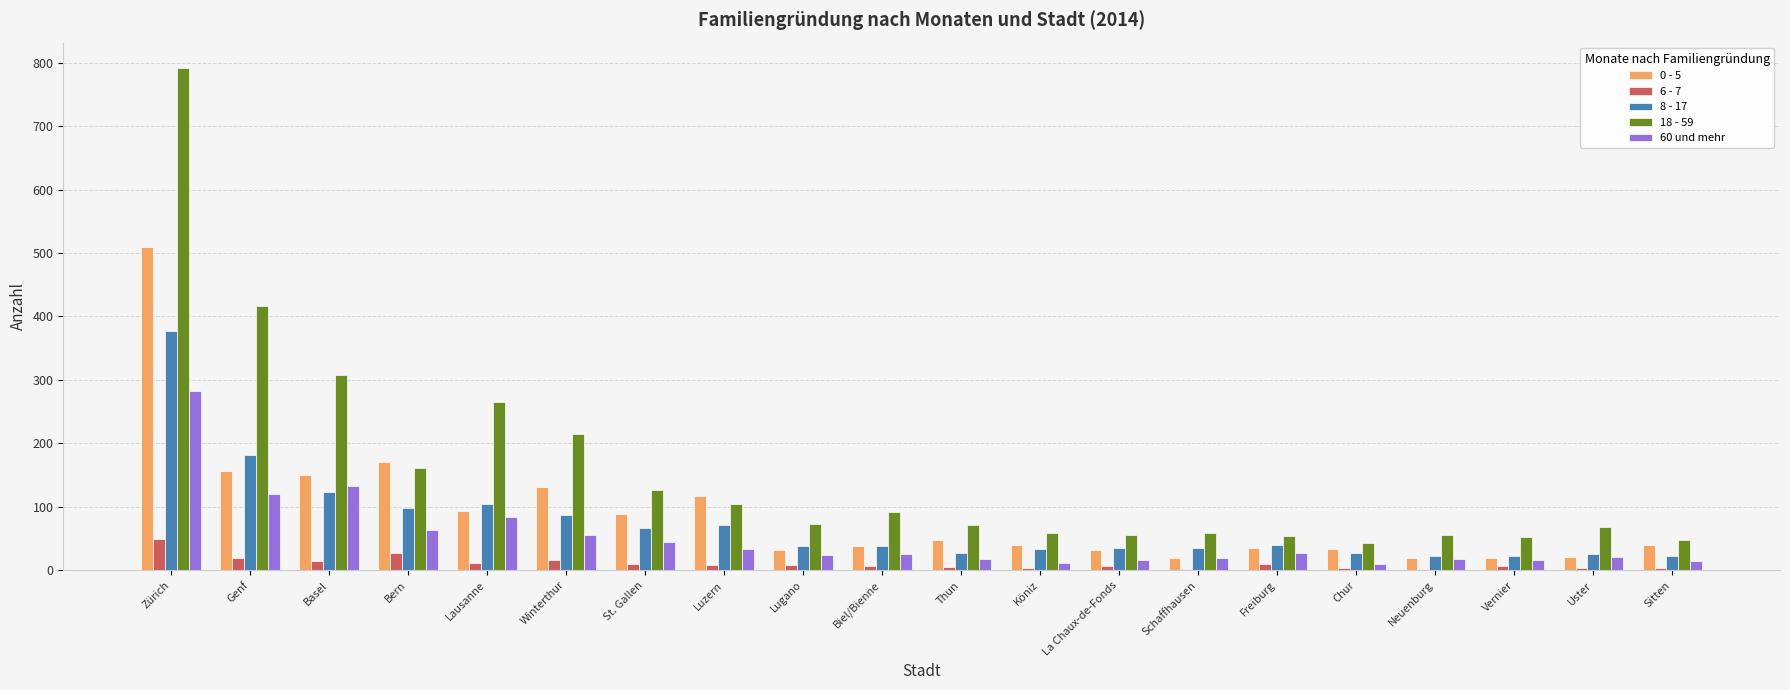

Is the value of 18 - 59 at Vernier greater than the value of 60 und mehr at Lugano?

Yes